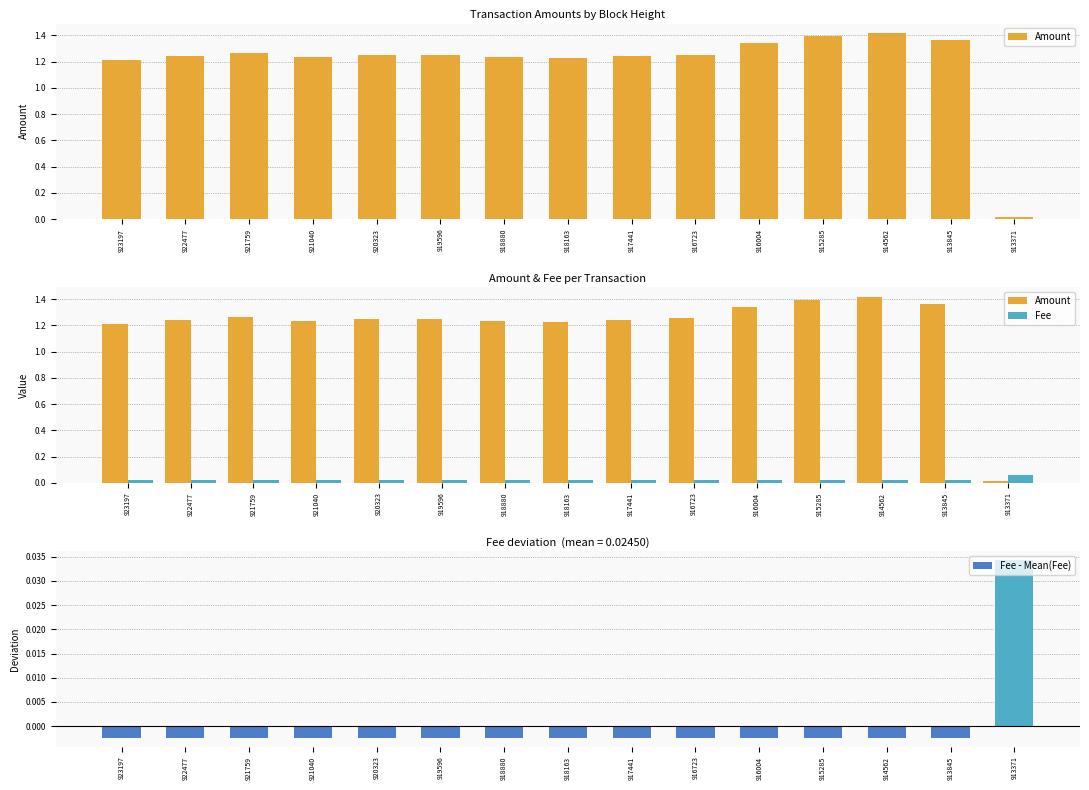

True or false: Fee has a value of 0.0 at 922477.

False